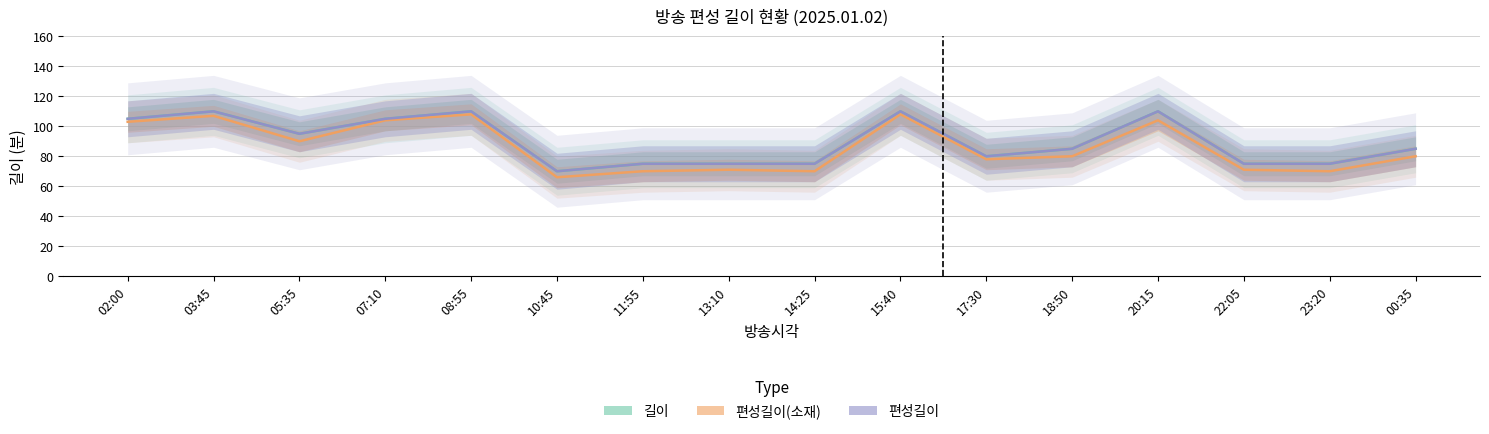

Reading left to right, transcribe all the data shown in this chart.

길이: 02:00=105	03:45=110	05:35=95	07:10=105	08:55=110	10:45=70	11:55=75	13:10=75	14:25=75	15:40=110	17:30=80	18:50=85	20:15=110	22:05=75	23:20=75	00:35=85
편성길이(소재): 02:00=103	03:45=107	05:35=90	07:10=104	08:55=108	10:45=66	11:55=70	13:10=71	14:25=70	15:40=108	17:30=78	18:50=80	20:15=104	22:05=71	23:20=70	00:35=80
편성길이: 02:00=105	03:45=110	05:35=95	07:10=105	08:55=110	10:45=70	11:55=75	13:10=75	14:25=75	15:40=110	17:30=80	18:50=85	20:15=110	22:05=75	23:20=75	00:35=85